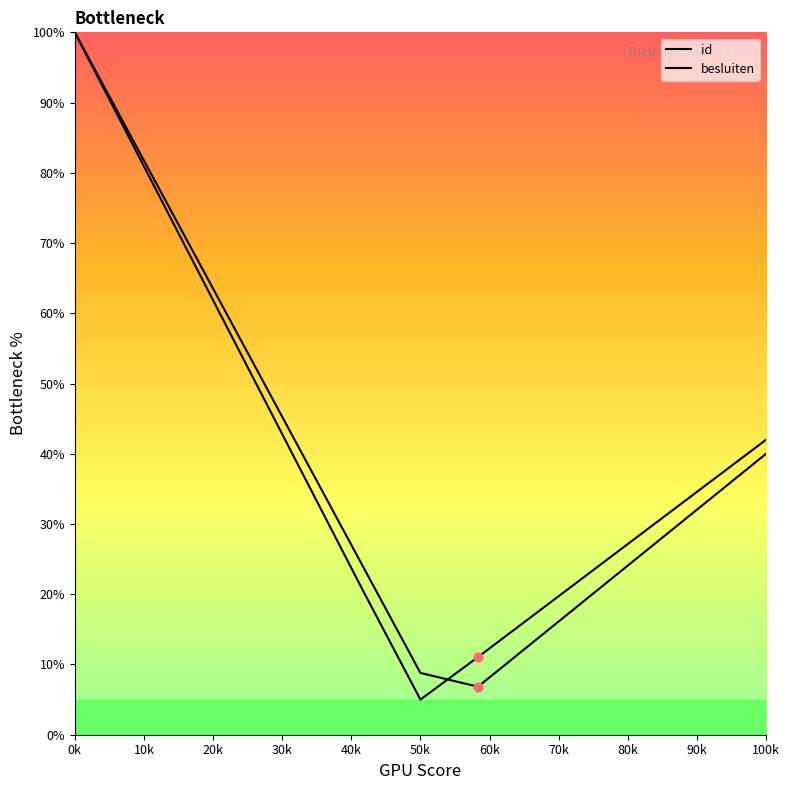

At how many categories does at least one series exceed 60?

3